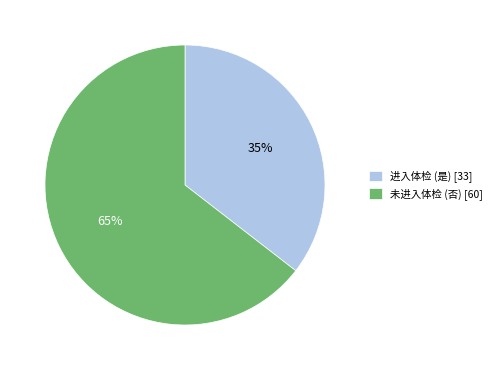

Is the sum of 未进入体检 (否) [60] and 进入体检 (是) [33] greater than half?

Yes